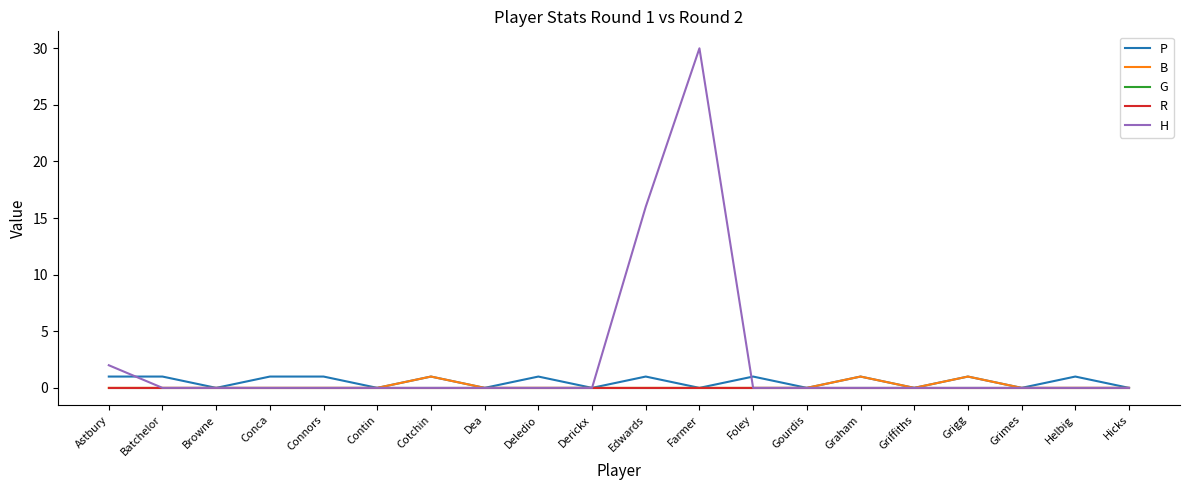

Reading left to right, transcribe all the data shown in this chart.

P: Astbury=1	Batchelor=1	Browne=0	Conca=1	Connors=1	Contin=0	Cotchin=1	Dea=0	Deledio=1	Derickx=0	Edwards=1	Farmer=0	Foley=1	Gourdis=0	Graham=1	Griffiths=0	Grigg=1	Grimes=0	Helbig=1	Hicks=0
B: Astbury=0	Batchelor=0	Browne=0	Conca=0	Connors=0	Contin=0	Cotchin=1	Dea=0	Deledio=0	Derickx=0	Edwards=0	Farmer=0	Foley=0	Gourdis=0	Graham=1	Griffiths=0	Grigg=1	Grimes=0	Helbig=0	Hicks=0
G: Astbury=0	Batchelor=0	Browne=0	Conca=0	Connors=0	Contin=0	Cotchin=0	Dea=0	Deledio=0	Derickx=0	Edwards=0	Farmer=0	Foley=0	Gourdis=0	Graham=0	Griffiths=0	Grigg=0	Grimes=0	Helbig=0	Hicks=0
R: Astbury=0	Batchelor=0	Browne=0	Conca=0	Connors=0	Contin=0	Cotchin=0	Dea=0	Deledio=0	Derickx=0	Edwards=0	Farmer=0	Foley=0	Gourdis=0	Graham=0	Griffiths=0	Grigg=0	Grimes=0	Helbig=0	Hicks=0
H: Astbury=2	Batchelor=0	Browne=0	Conca=0	Connors=0	Contin=0	Cotchin=0	Dea=0	Deledio=0	Derickx=0	Edwards=16	Farmer=30	Foley=0	Gourdis=0	Graham=0	Griffiths=0	Grigg=0	Grimes=0	Helbig=0	Hicks=0